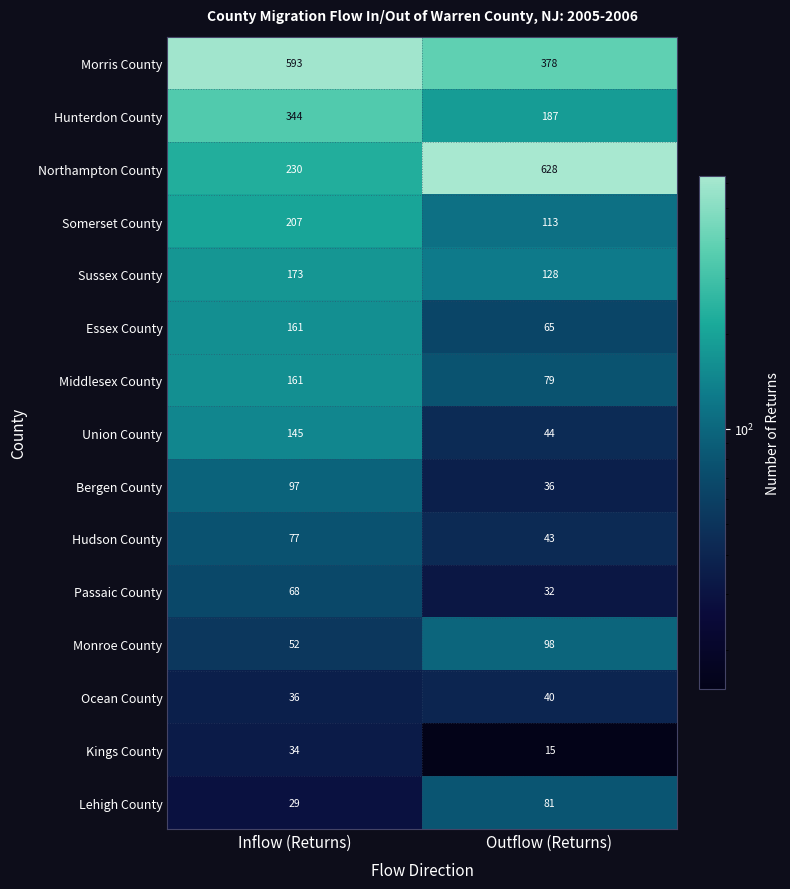

At which category is the sum across all series the highest?

Inflow (Returns)